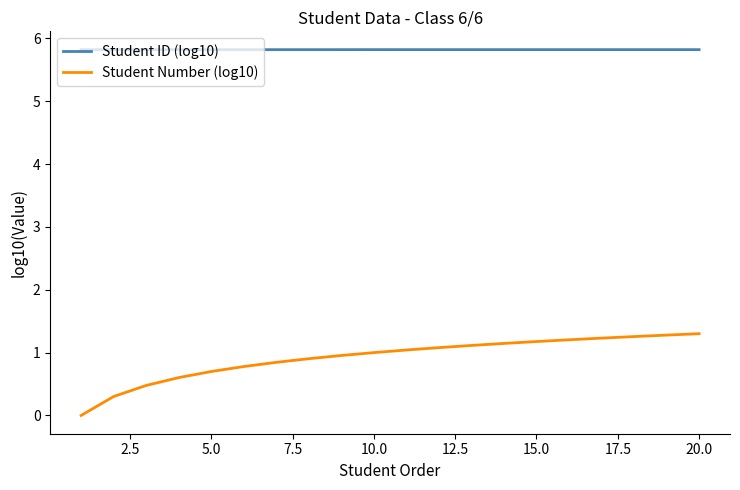

True or false: Student ID (log10) and Student Number (log10) cross at least once.

False